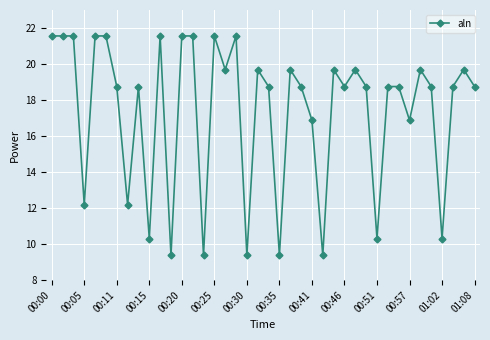

What is the smallest value displayed?

9.4